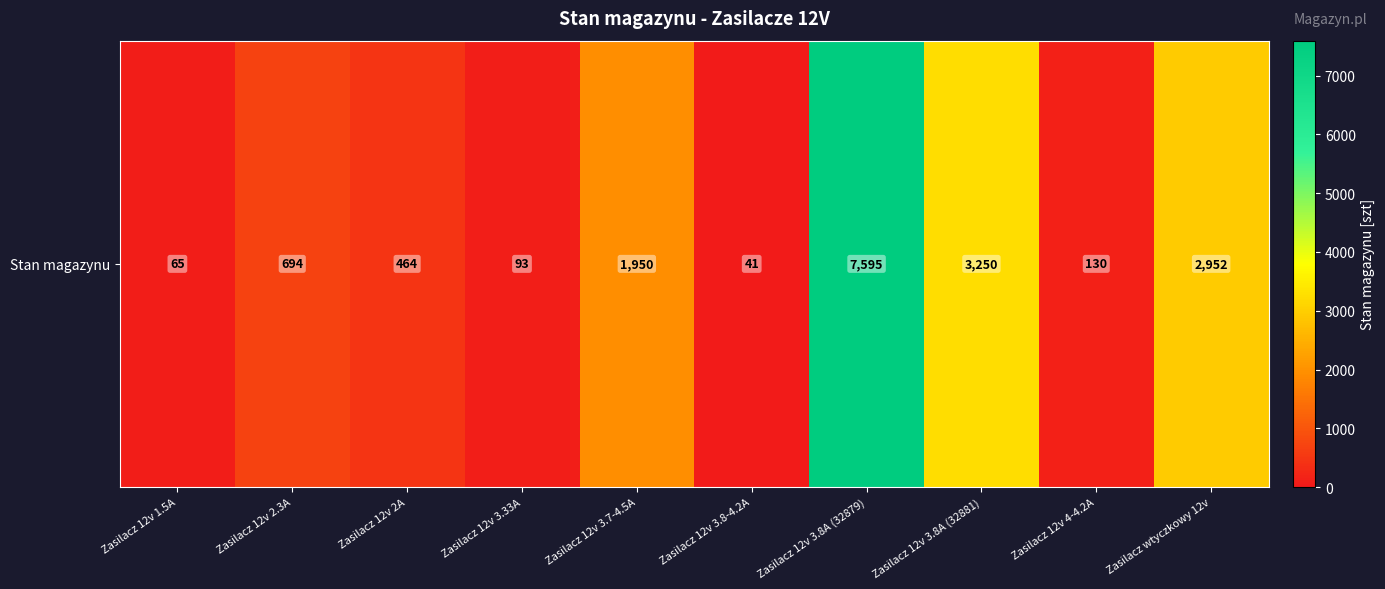

Approximately how many times larger is the value at Zasilacz 12v 2A compared to Zasilacz 12v 1.5A?

7.1